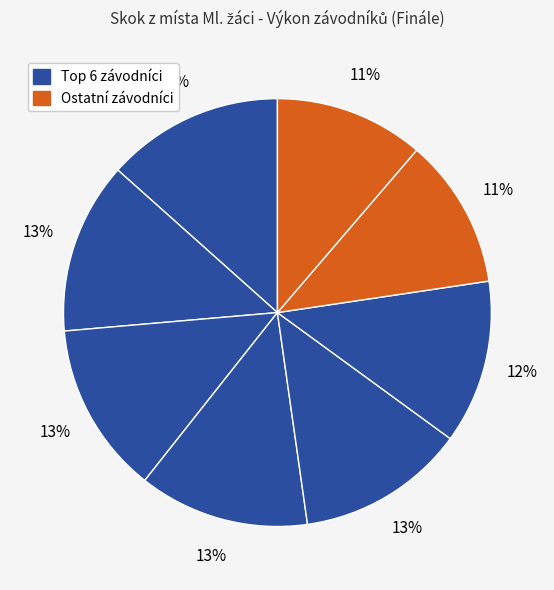

How many slices are in this pie chart?

8